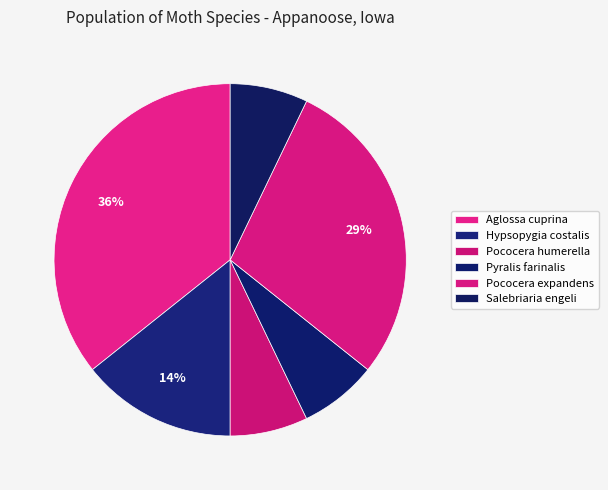

To the nearest percent, what is the combined percentage of Pococera humerella and Hypsopygia costalis?

21%